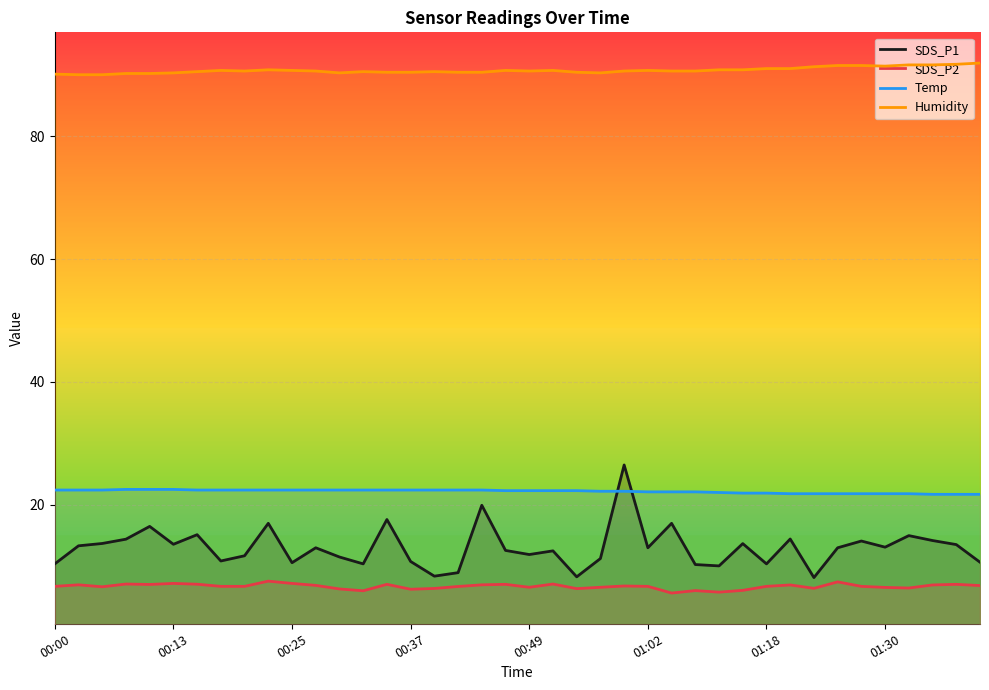

Rank the series by their maximum value, from highest to lowest.

Humidity, SDS_P1, Temp, SDS_P2